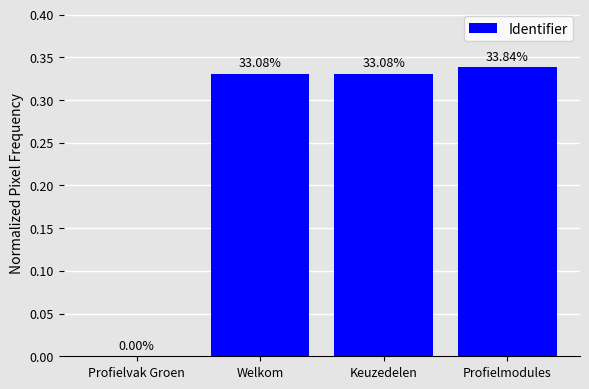

What is the value of the 3rd bar from the left?

0.3